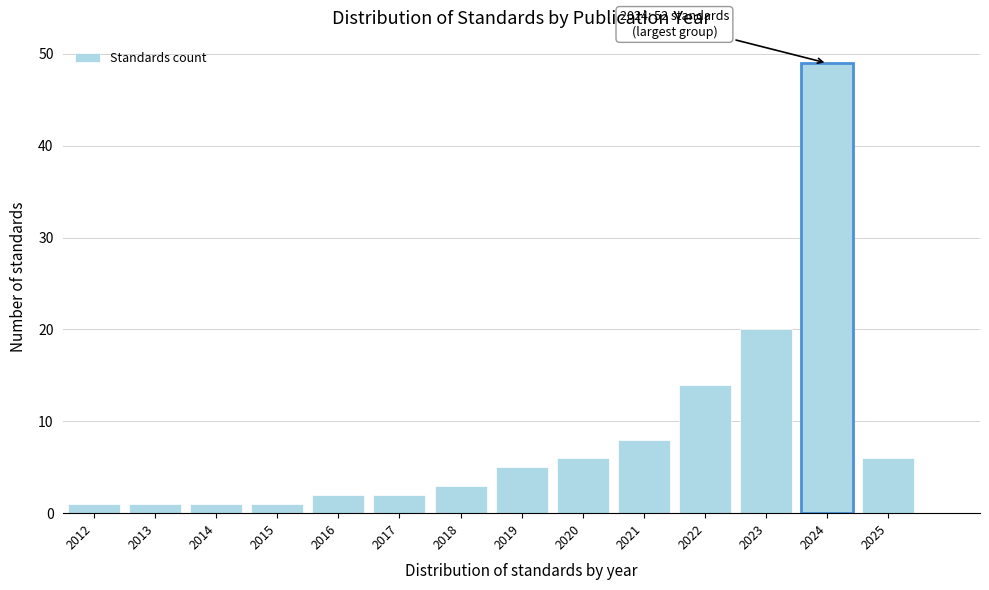

Reading left to right, transcribe all the data shown in this chart.

1	1	1	1	2	2	3	5	6	8	14	20	49	6